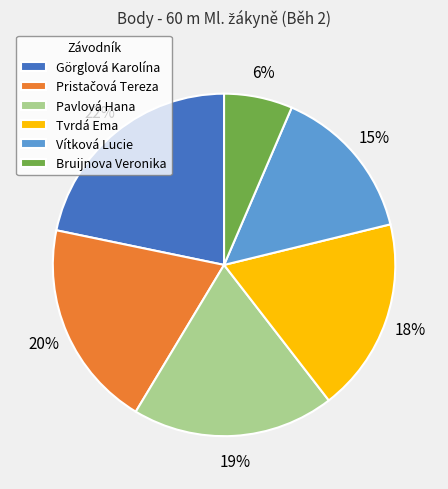

Does Görglová Karolína account for over 50% of the chart?

No